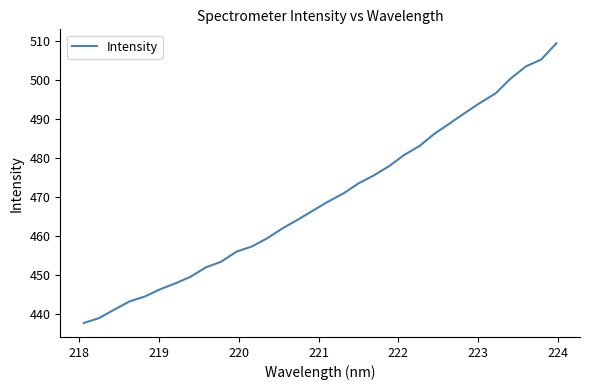

Does the chart display data point markers on the line(s)?

No